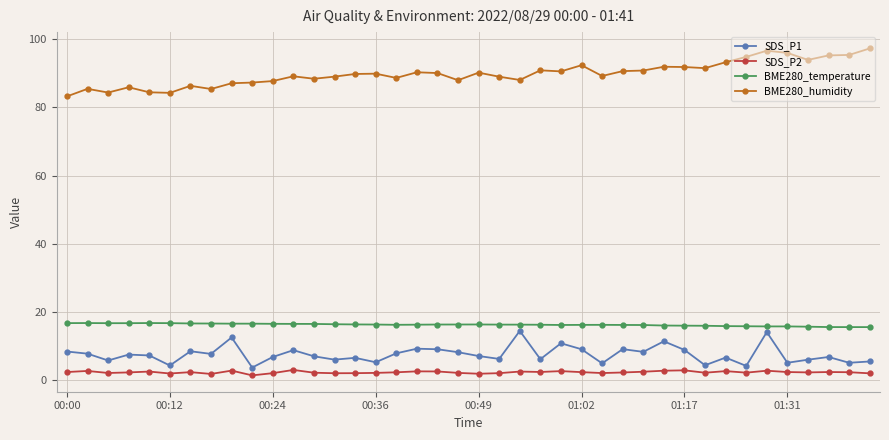

In SDS_P2, how many points are lower than both neighbors (excluding endpoints)?

11